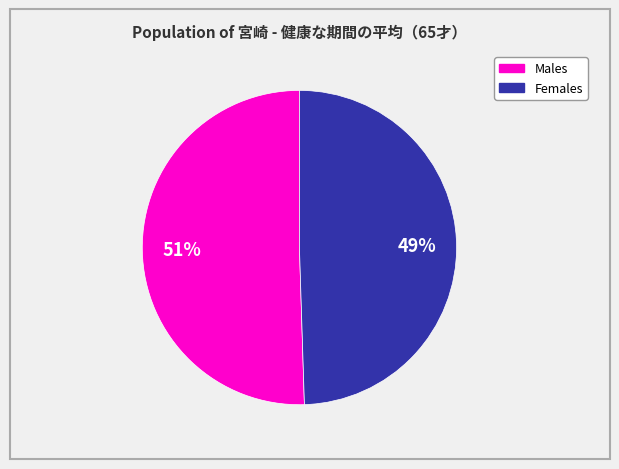

Does any single category account for the majority?

Yes